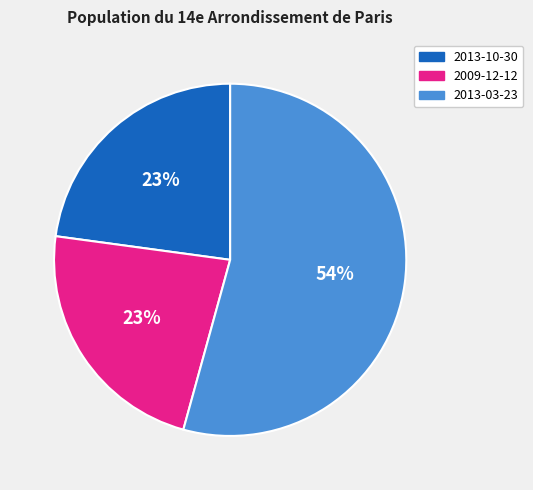

Approximately how many times larger is the value at 2009-12-12 compared to 2013-10-30?

1.0